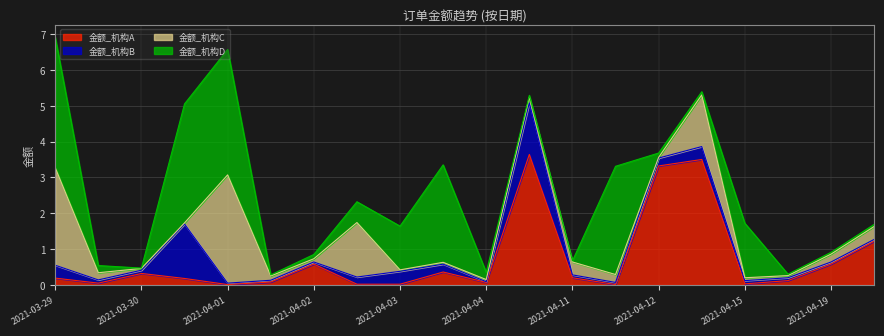

What is the highest value of the 金额_机构A series?

3.6